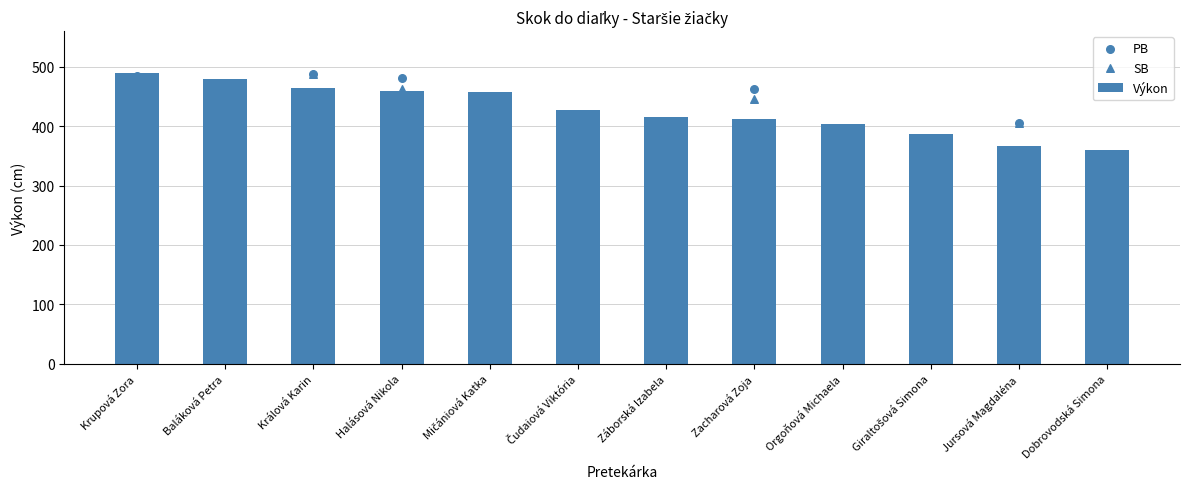

Is the value of PB at Krupová Zora greater than the value of Výkon at Baláková Petra?

Yes